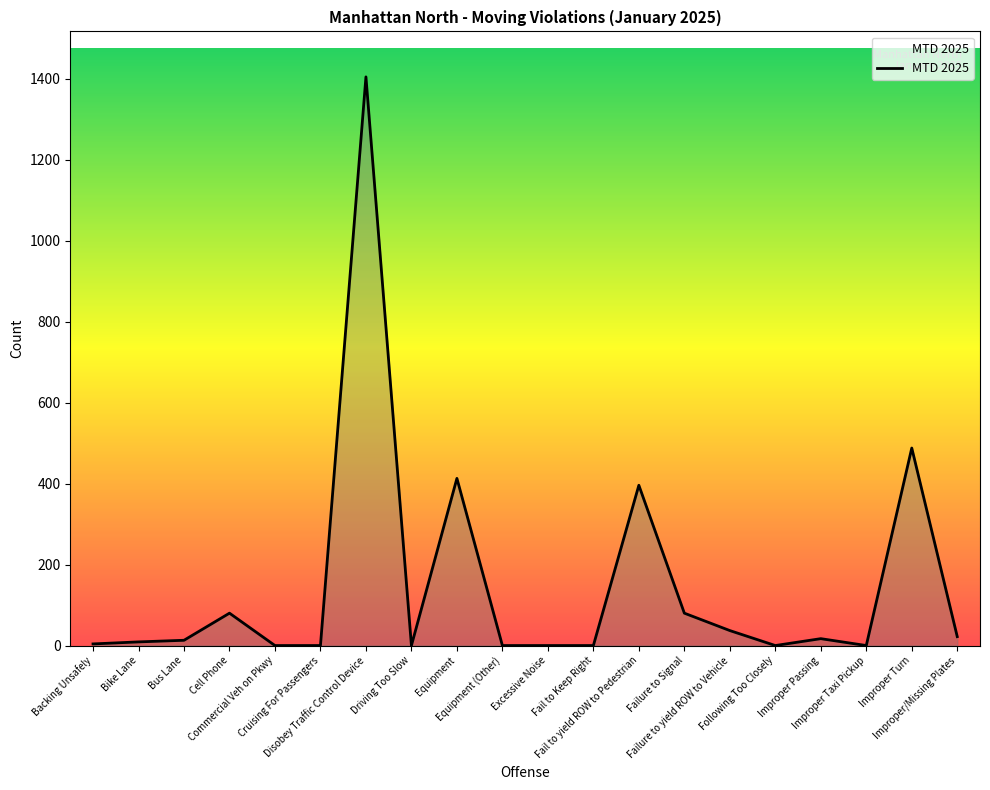

What is the greatest value displayed?

1405